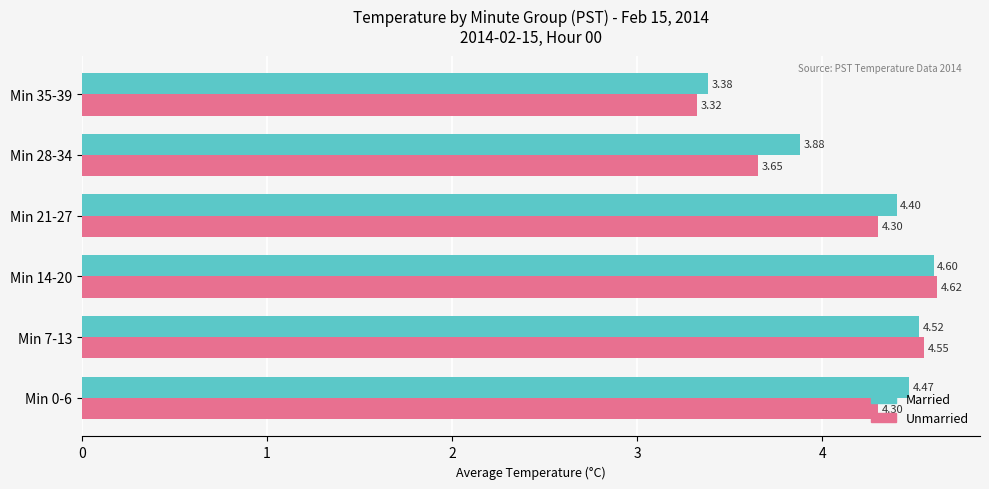

At how many categories does at least one series exceed 3?

6